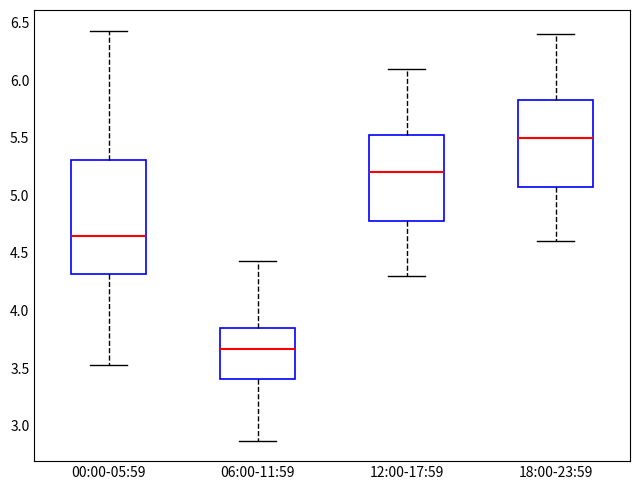

Where is the upper edge of the box for 06:00-11:59 on the y-axis? The values are not printed on the chart, so give them approximately, as read against the axis.

3.85